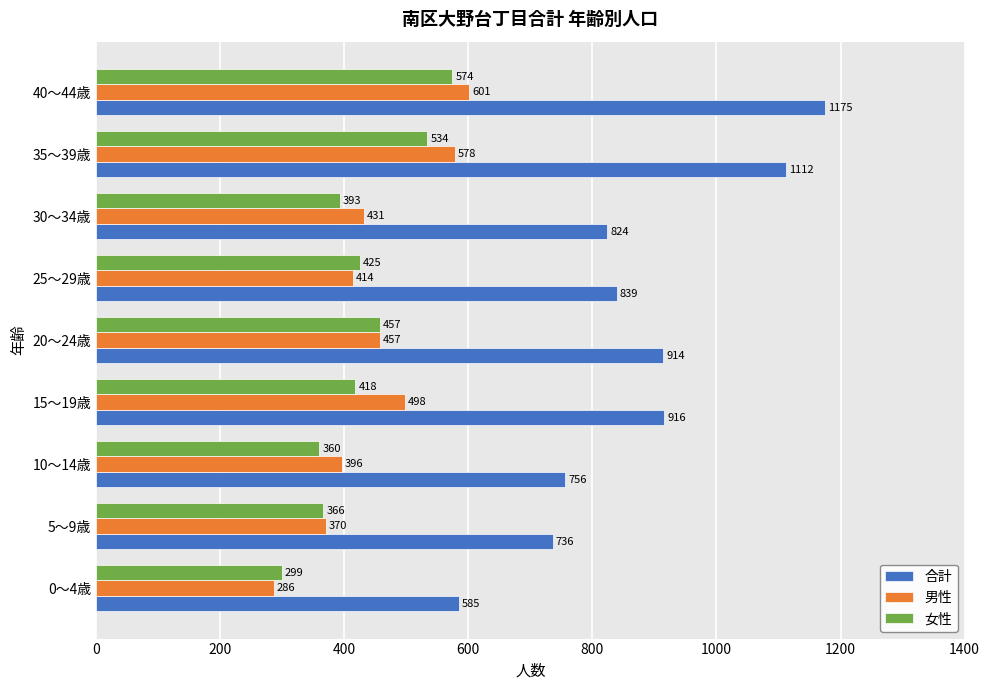

What is the total value across all series at 40～44歳?

2350